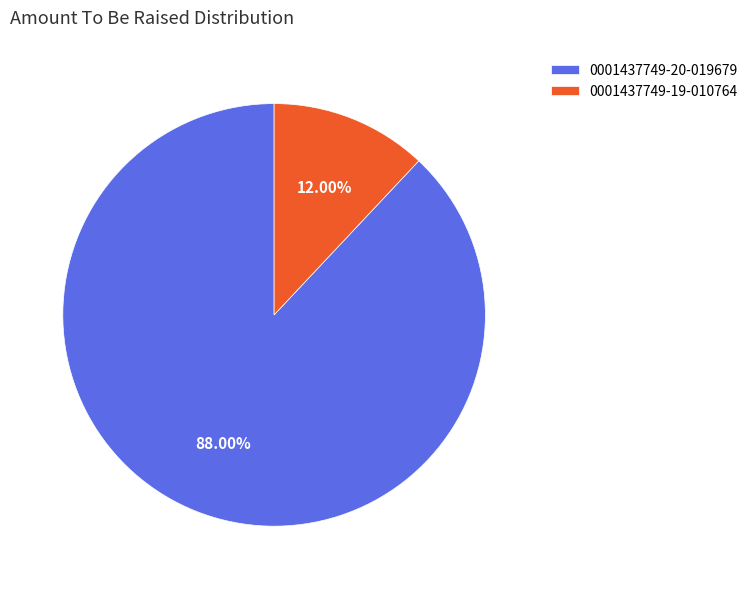

To the nearest percent, what portion does 0001437749-19-010764 represent?

12%